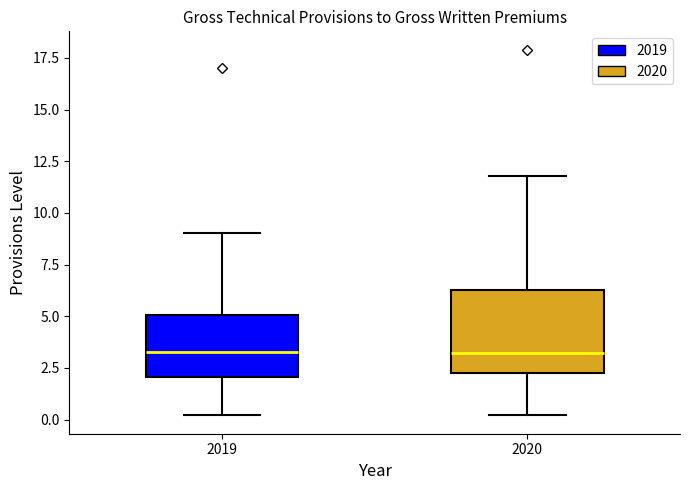

Comparing the boxes themselves (not the whiskers), which one is the tallest?

2020